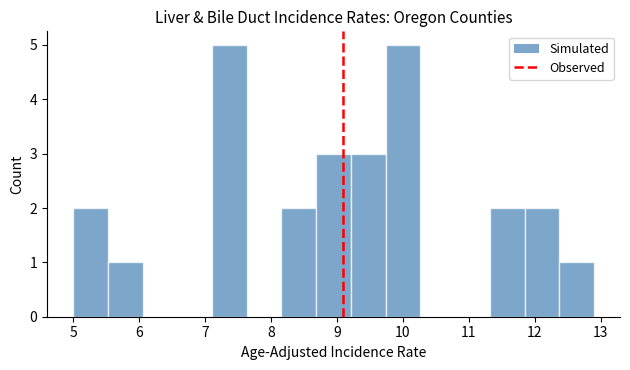

How tall is the bar that spans 5.5 to 6.1 on the x-axis? Neither the bar edges nor the heights are printed on the chart, so give them approximately, as read against the axes.

1